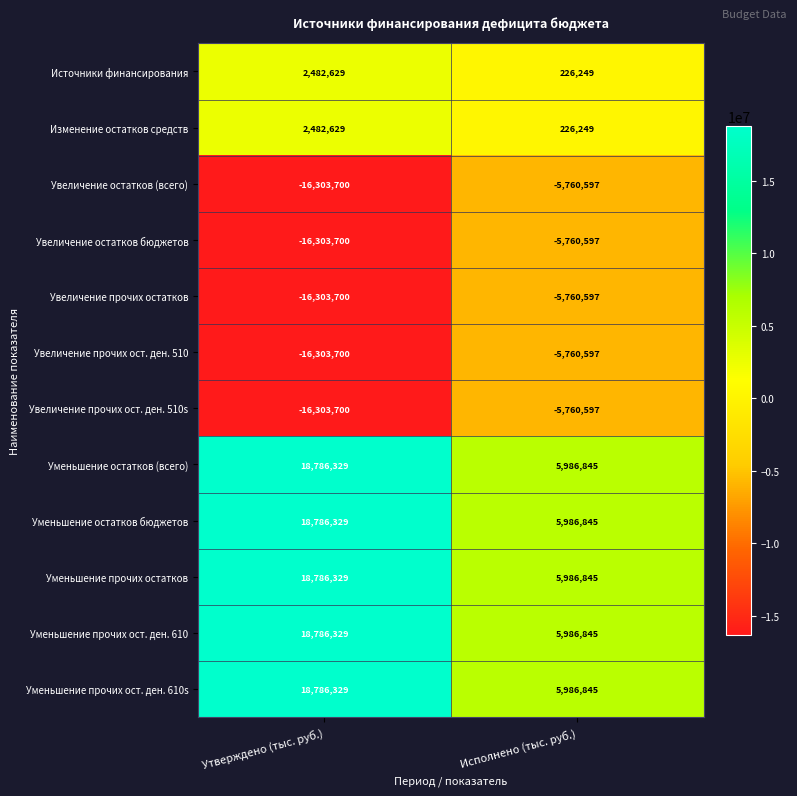

What is the total value across all series at Утверждено (тыс. руб.)?

17378403